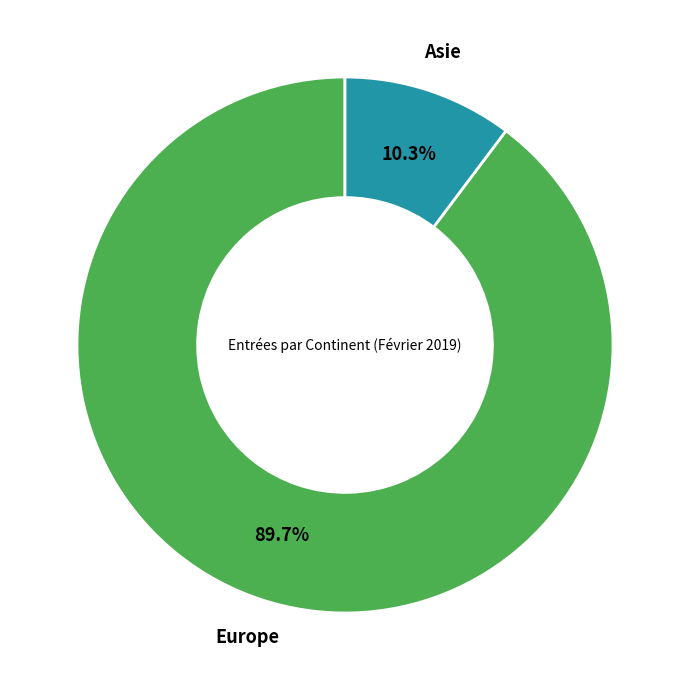

Does any single category account for the majority?

Yes